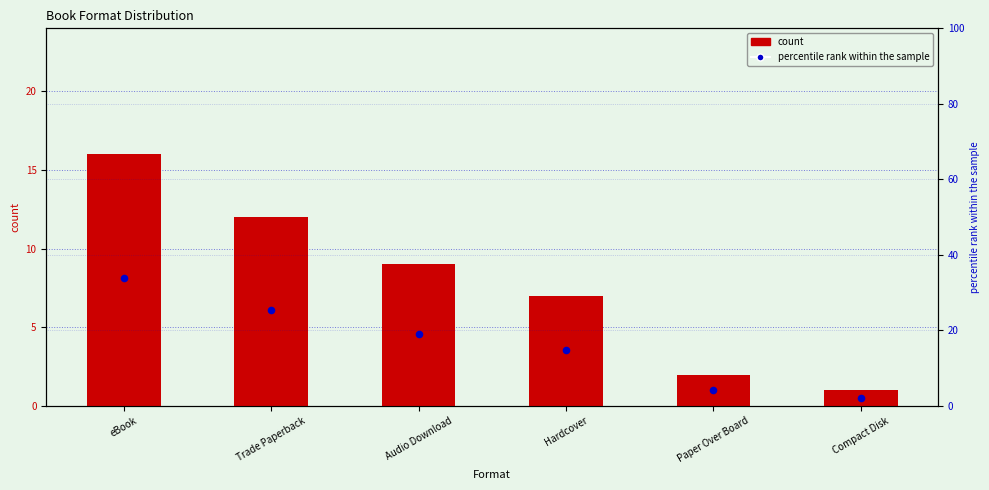

Which series contains the highest Y value?

percentile rank within the sample